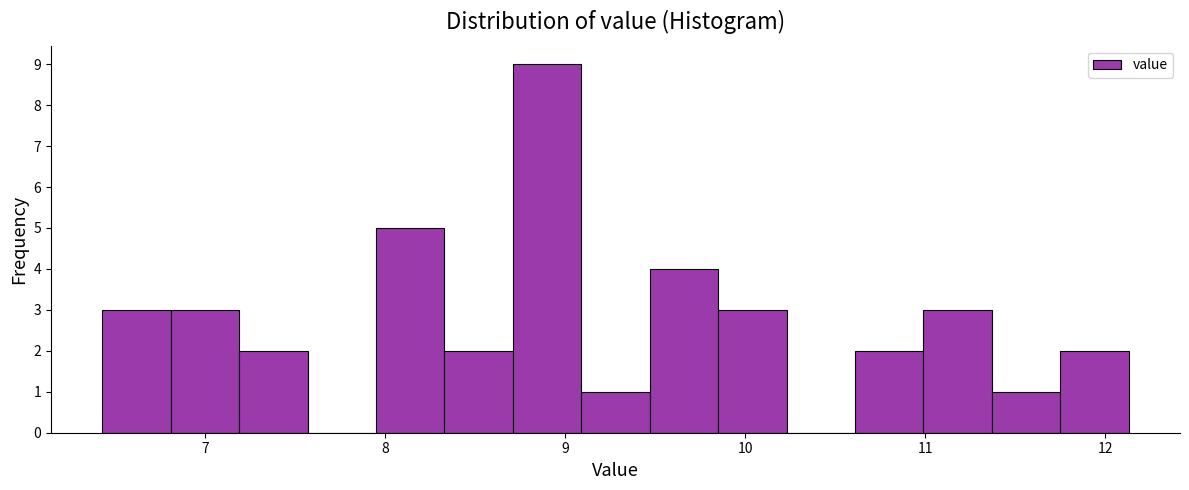

Read against the x-axis, roughly where is the centre of the tallest bar?

8.9